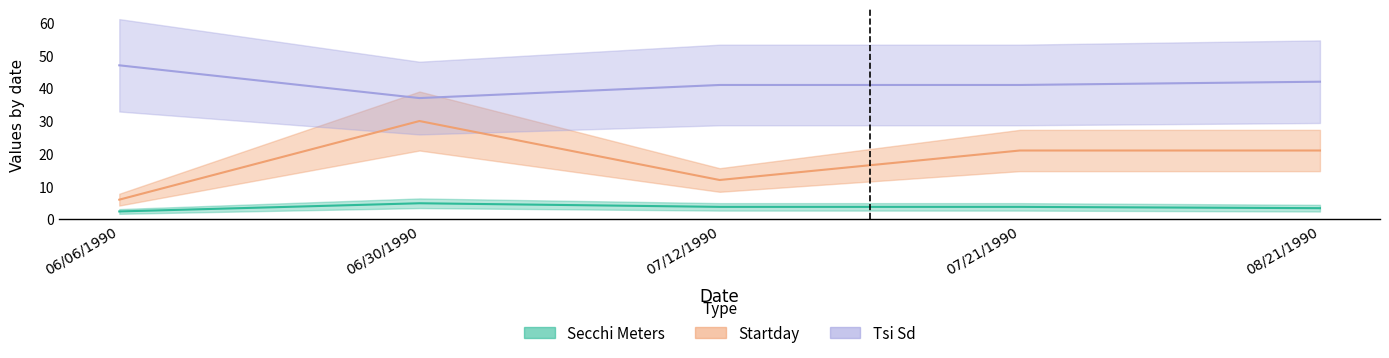

At which label is Tsi Sd closest to 42?

08/21/1990